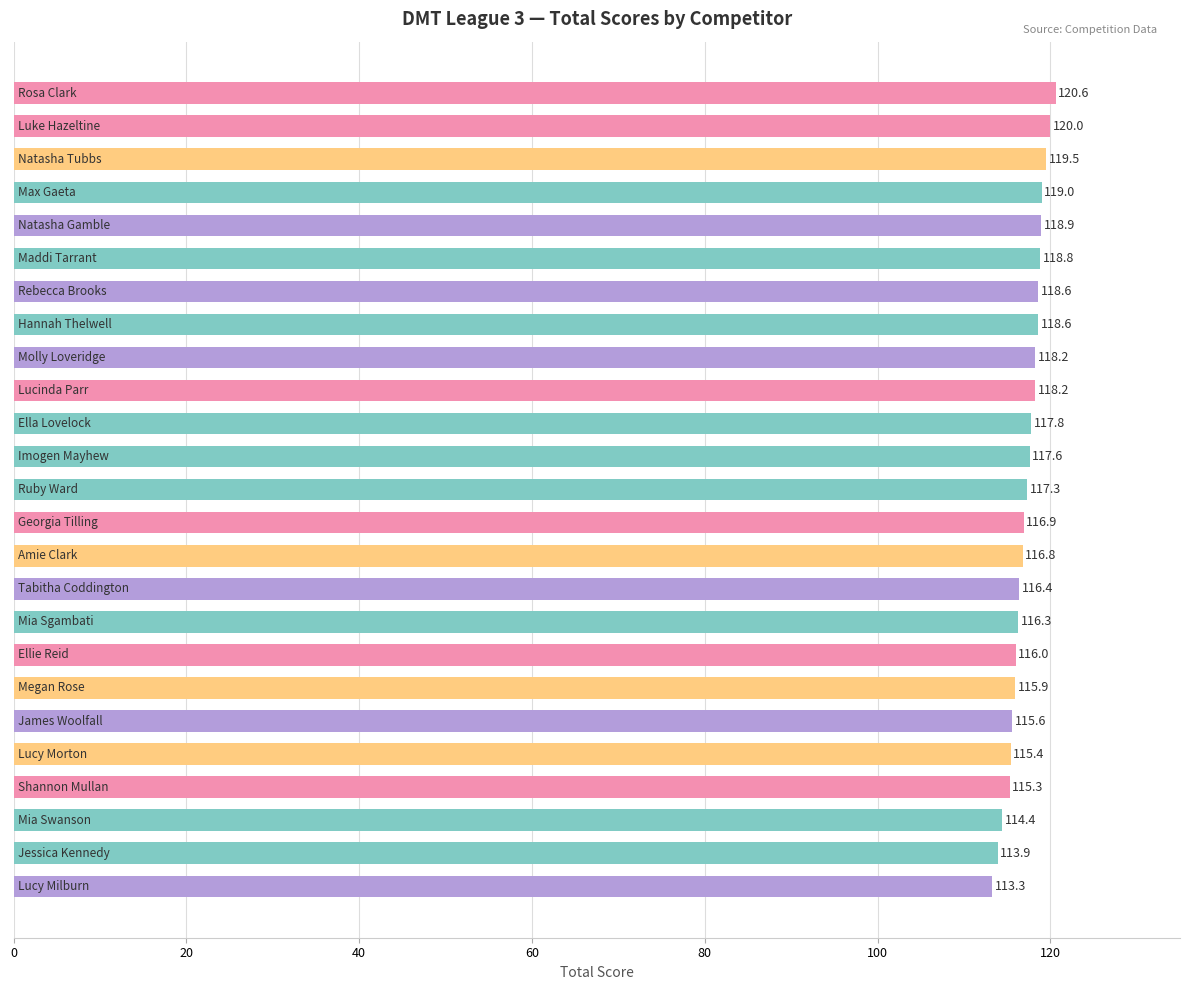

What is the greatest value displayed?

120.6